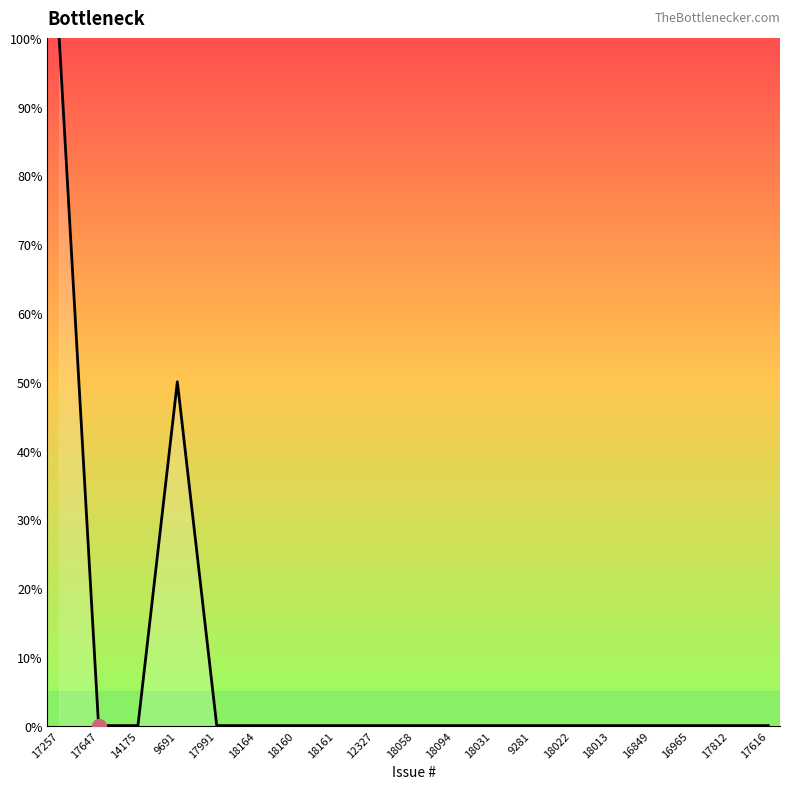

The value at 18022 is 41. True or false?

False